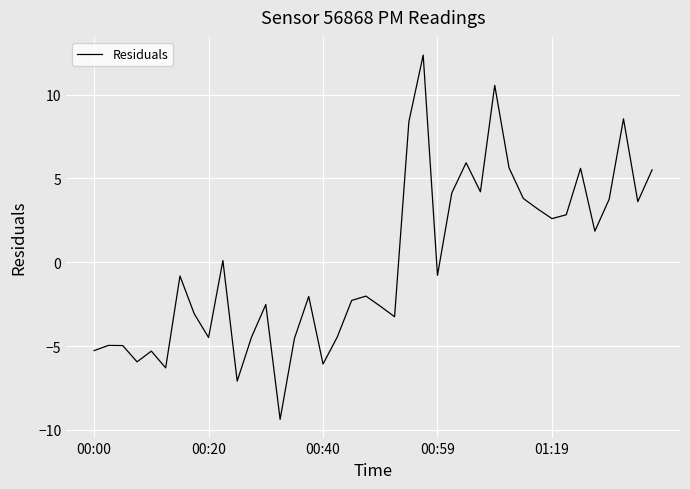

What is the minimum value shown in the chart?

-9.4